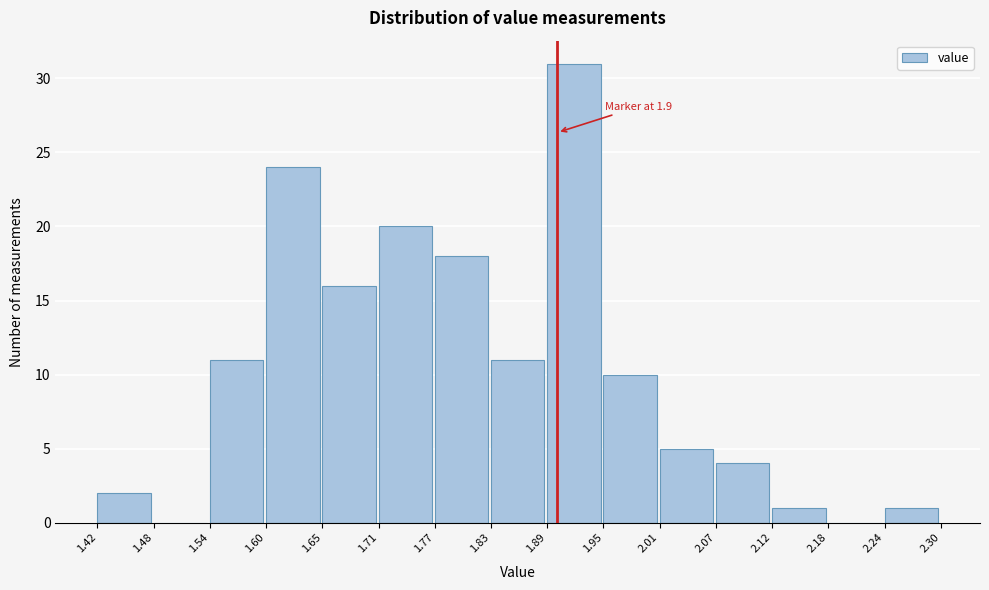

Over which range of the x-axis is the bar tallest?

1.89 to 1.95